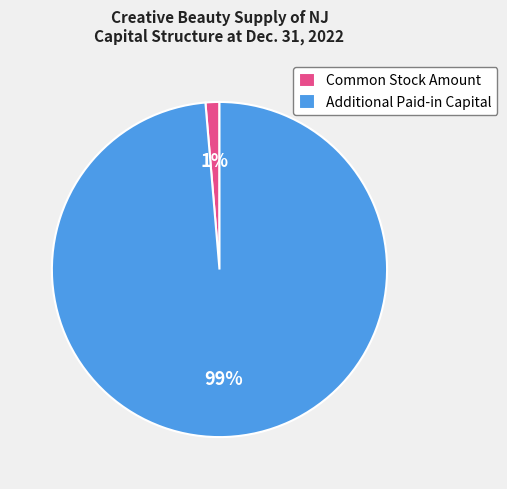

Between Additional Paid-in Capital and Common Stock Amount, which is larger?

Additional Paid-in Capital